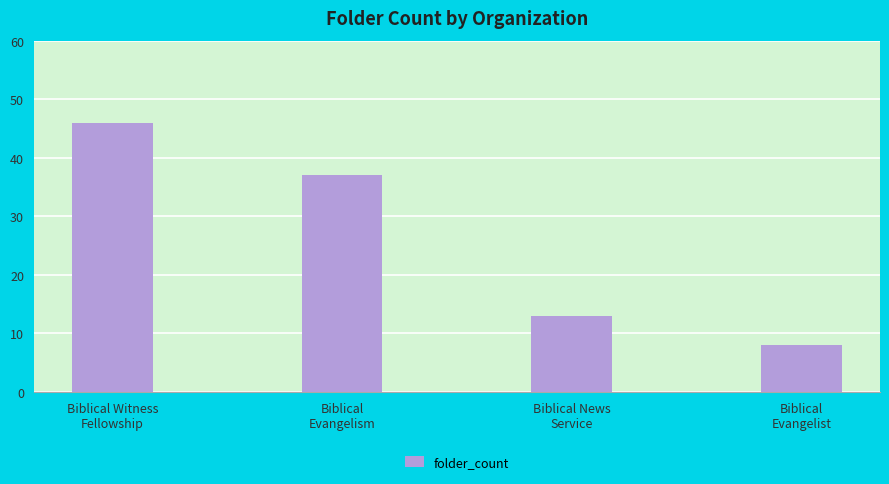

Rank the categories by value from lowest to highest.

Biblical
Evangelist, Biblical News
Service, Biblical
Evangelism, Biblical Witness
Fellowship